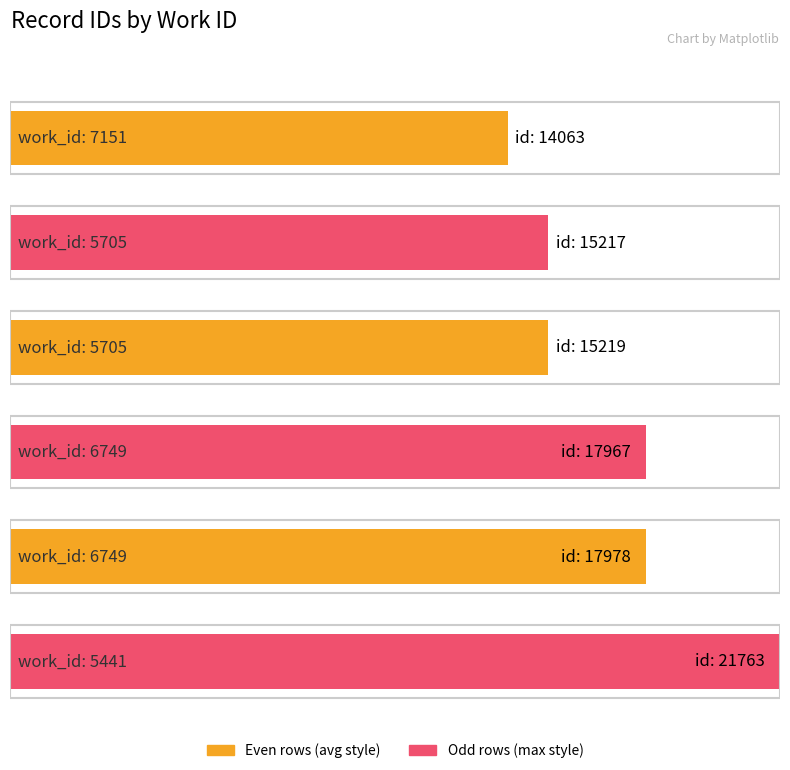

What is the difference between the values at 5441 and 5705?

6546